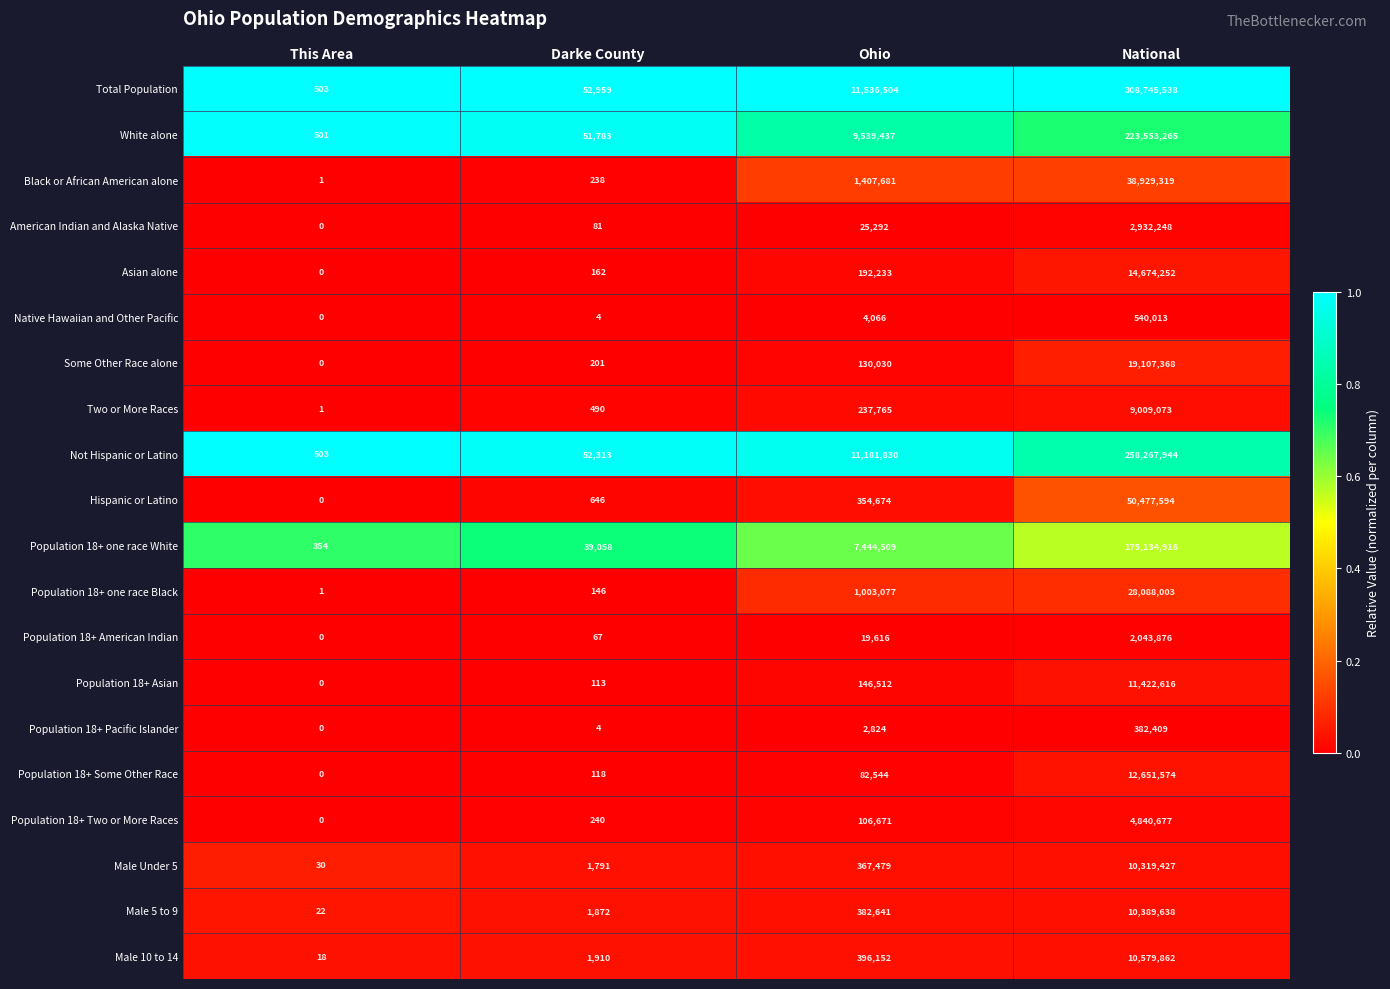

Is the value of Black or African American alone at Ohio greater than the value of Population 18+ one race Black at Darke County?

Yes